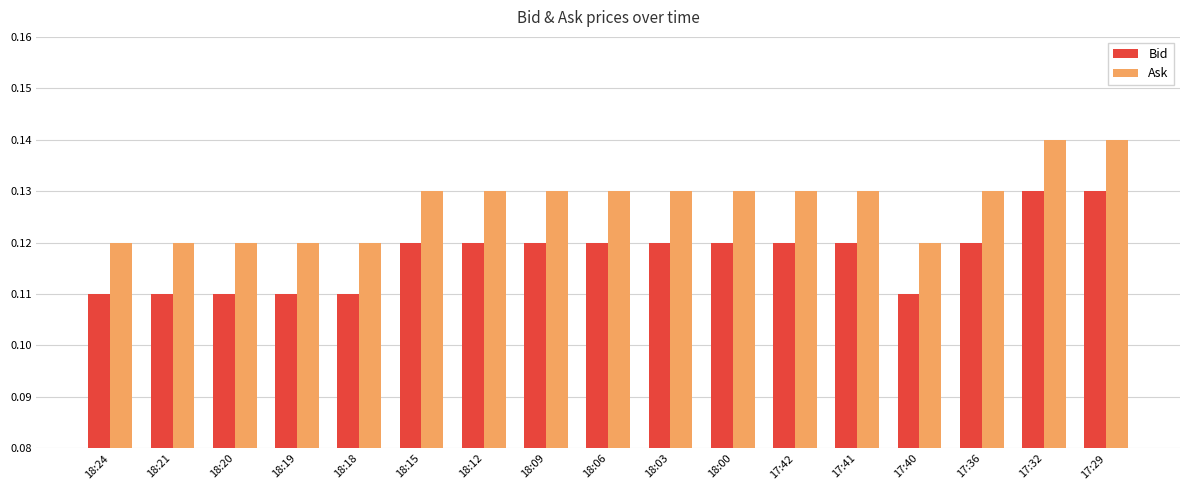

The value of Ask at 18:03 is 0.0. True or false?

False